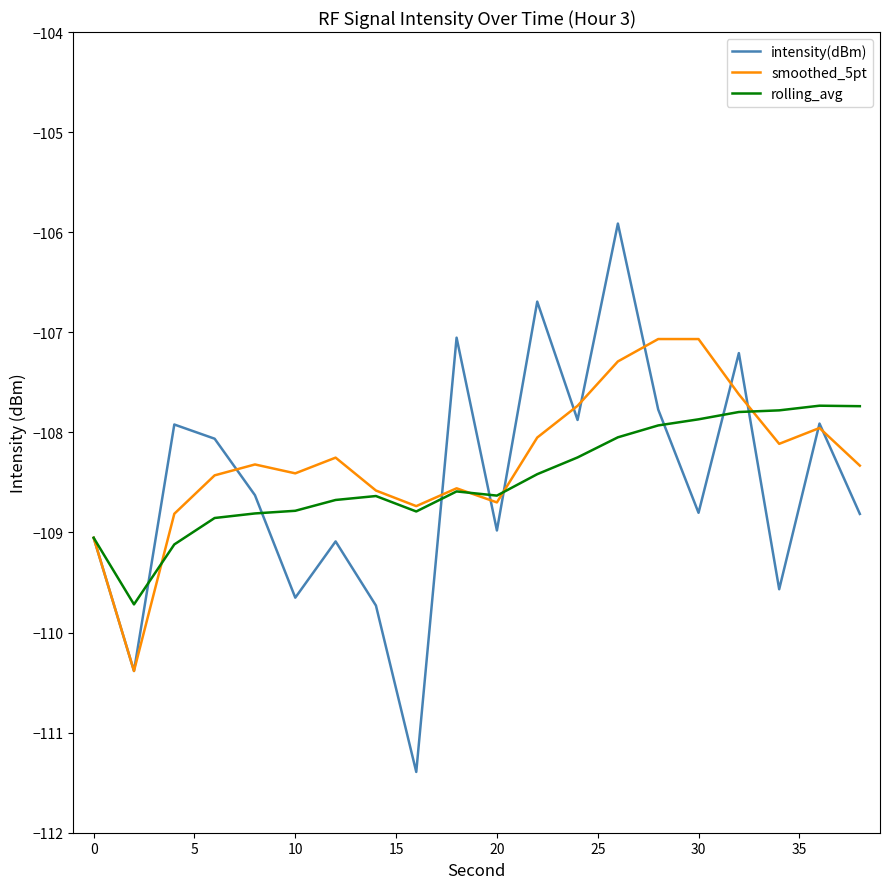

What is the difference between the maximum and minimum values in the rolling_avg series?

2.0